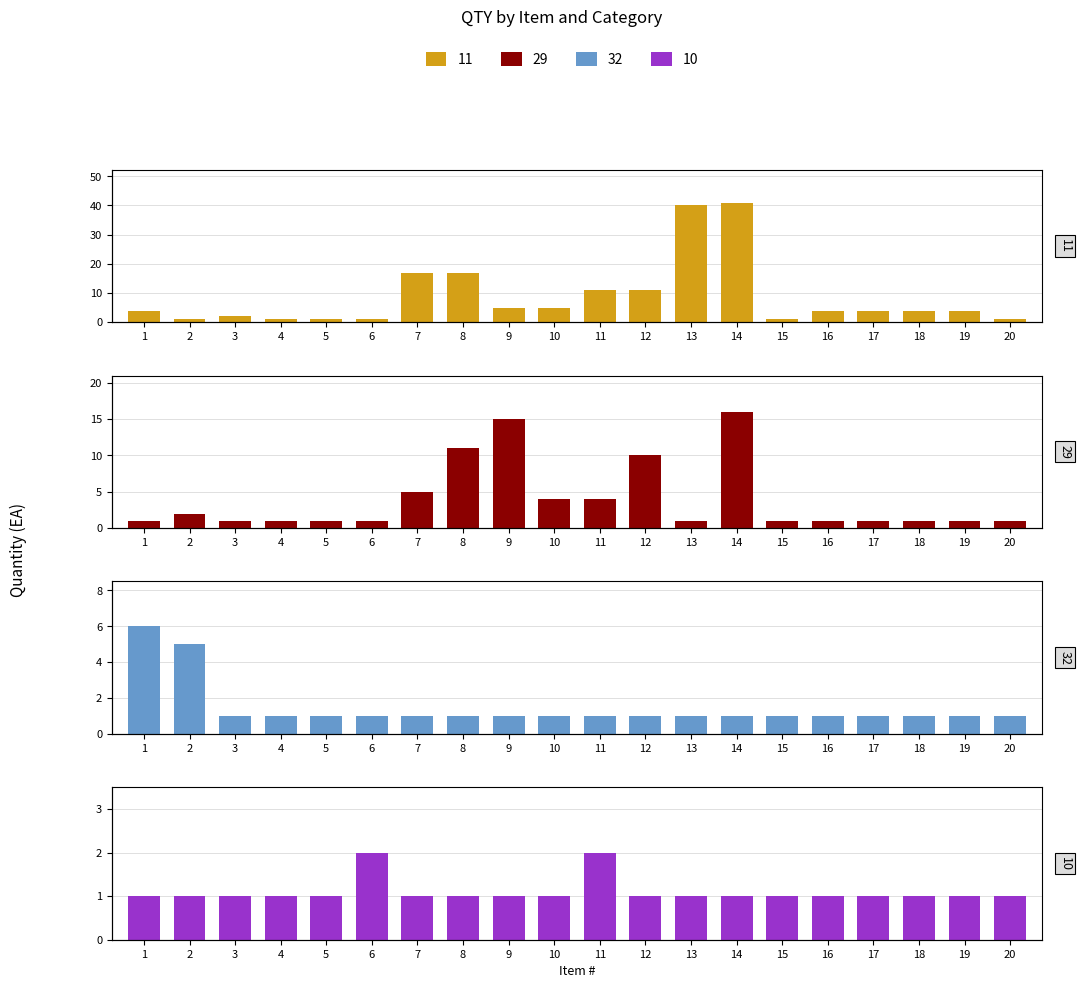

What is the average value of the 29 series?

4